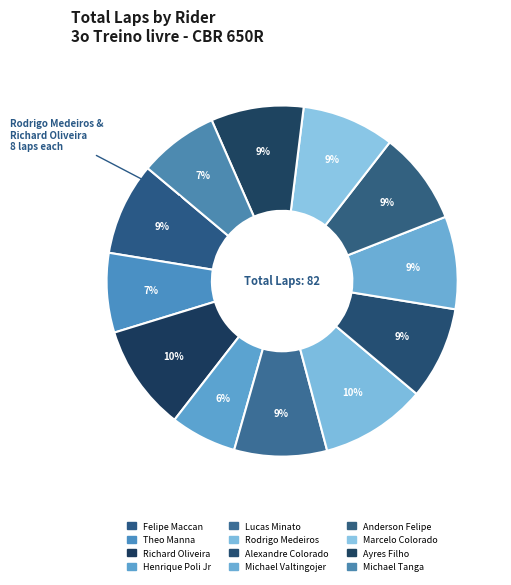

Rank the categories by value from lowest to highest.

Henrique Poli Jr, Theo Manna, Michael Tanga, Felipe Maccan, Lucas Minato, Alexandre Colorado, Michael Valtingojer, Anderson Felipe, Marcelo Colorado, Ayres Filho, Richard Oliveira, Rodrigo Medeiros